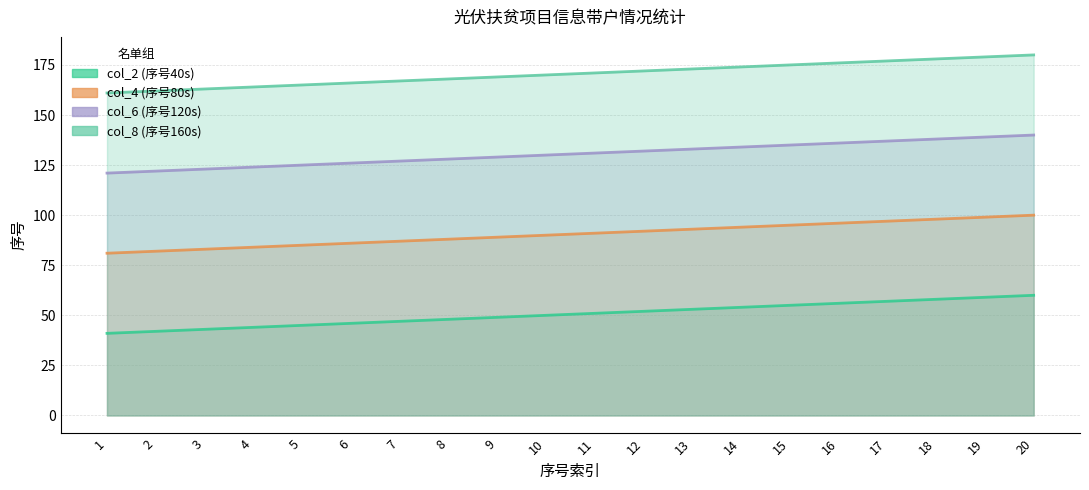

True or false: col_8 has more than 0 points higher than both neighbors.

False